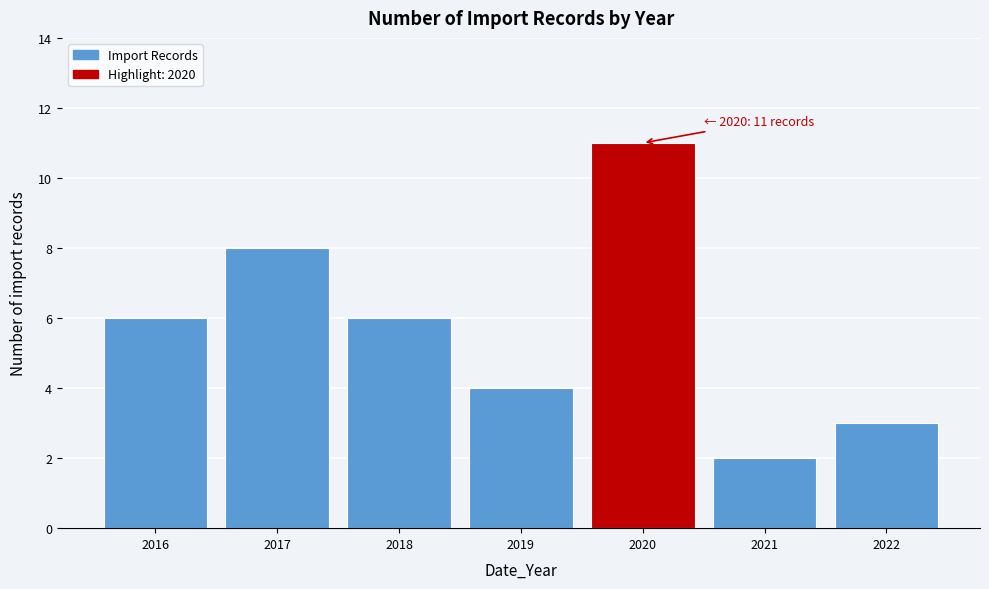

Reading left to right, extract all data points from this chart.

2016=6	2017=8	2018=6	2019=4	2020=11	2021=2	2022=3